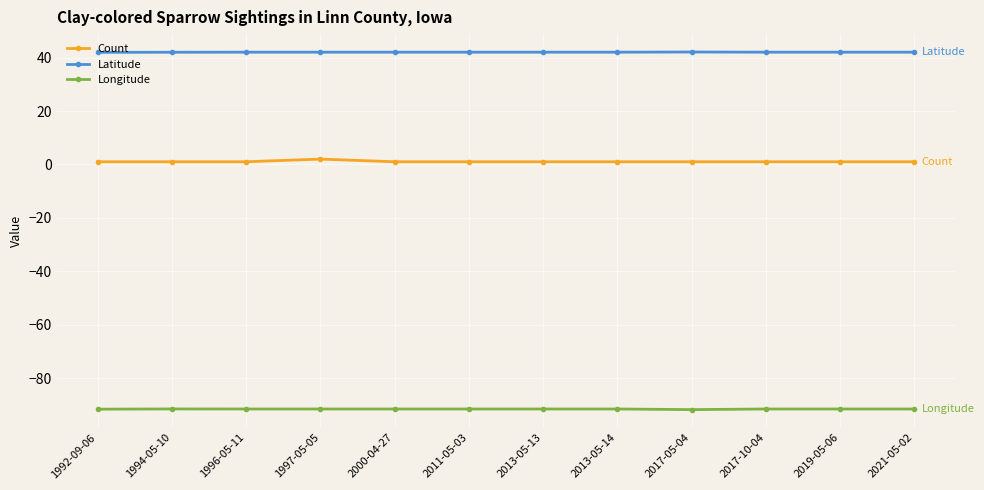

List the series in order of their overall mean, highest first.

Latitude, Count, Longitude